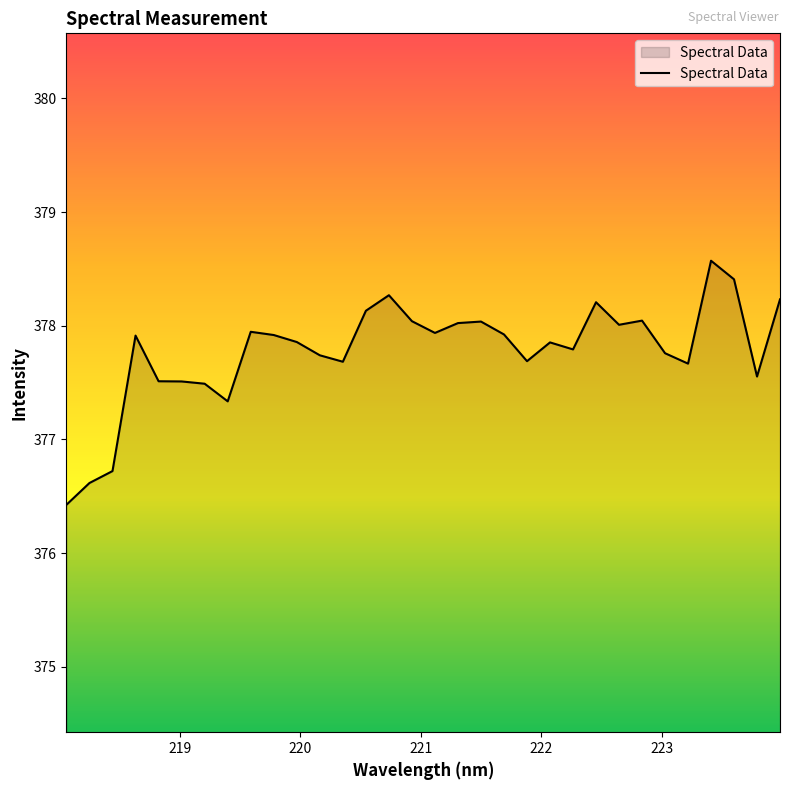

What is the greatest value displayed?

378.6